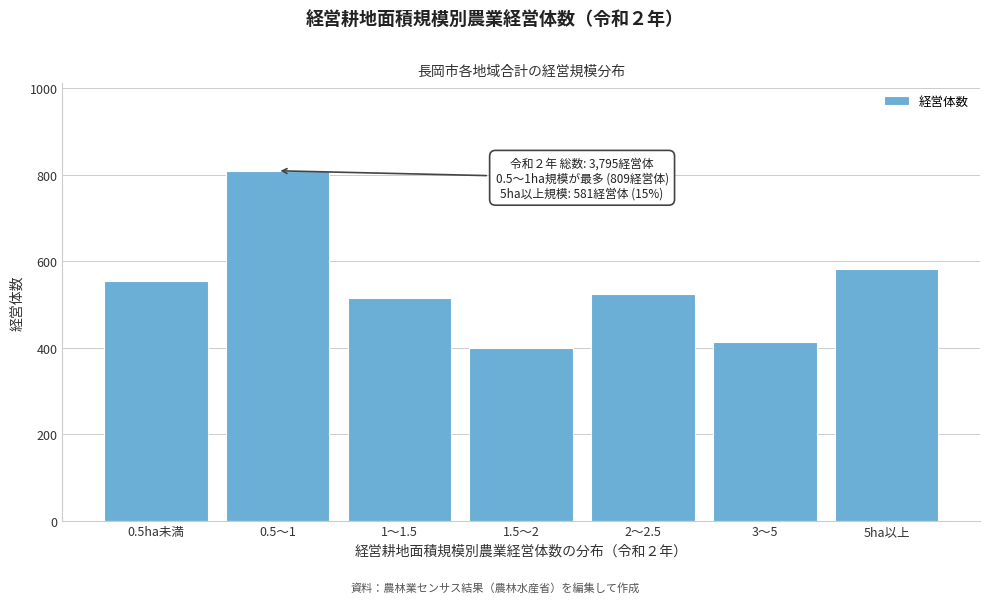

Reading left to right, list all the values displayed in this chart.

0.5ha未満=553	0.5～1=809	1～1.5=515	1.5～2=398	2～2.5=525	3～5=414	5ha以上=581